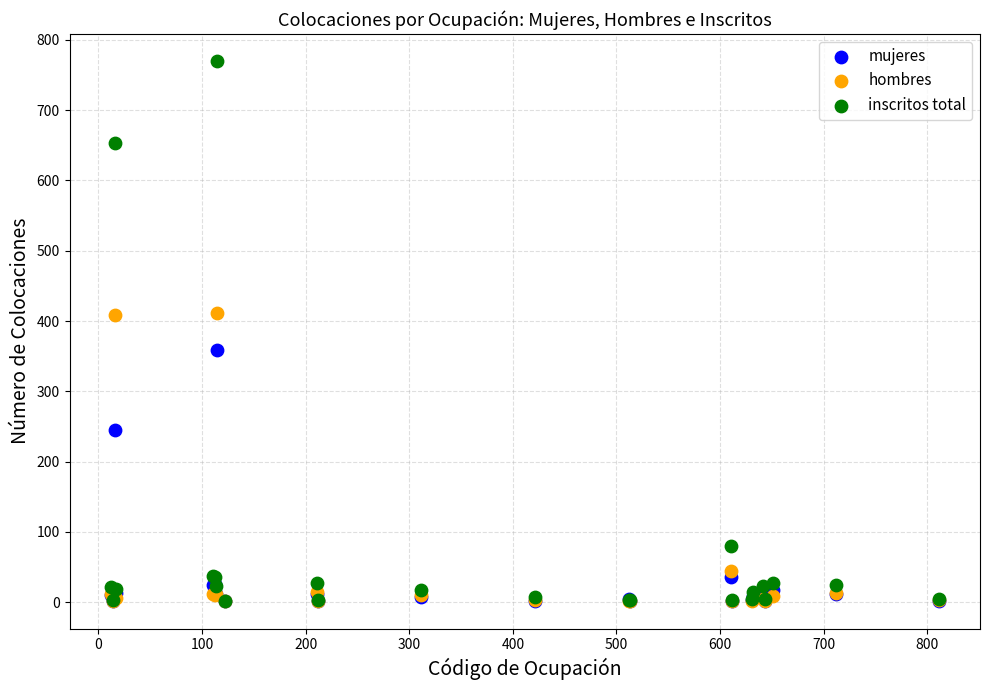

What are all the series names shown in the legend?

mujeres, hombres, inscritos total